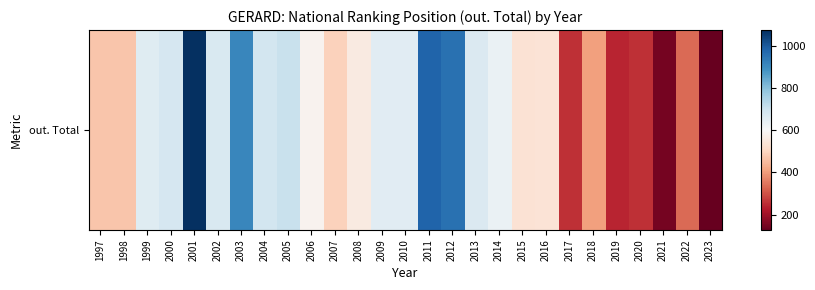

Count the number of categories in the chart.

27